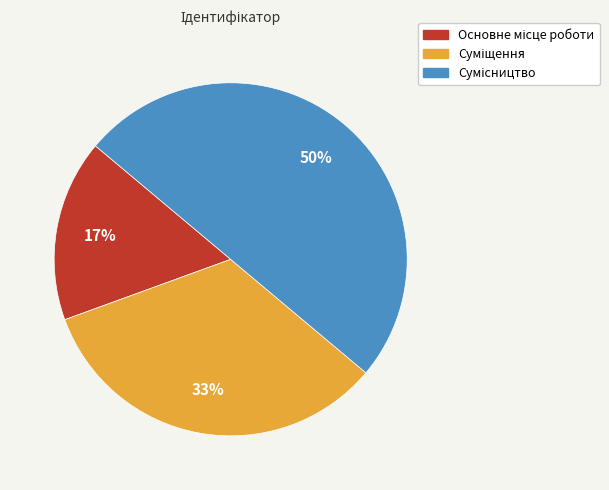

To the nearest percent, what is the average slice percentage?

33%